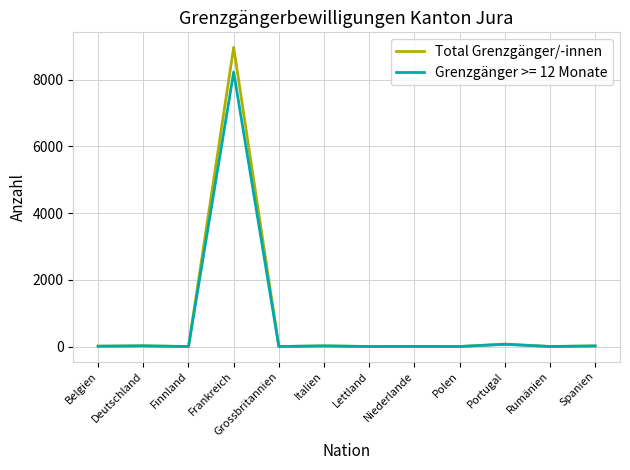

Which series has the widest spread of values?

Total Grenzgänger/-innen